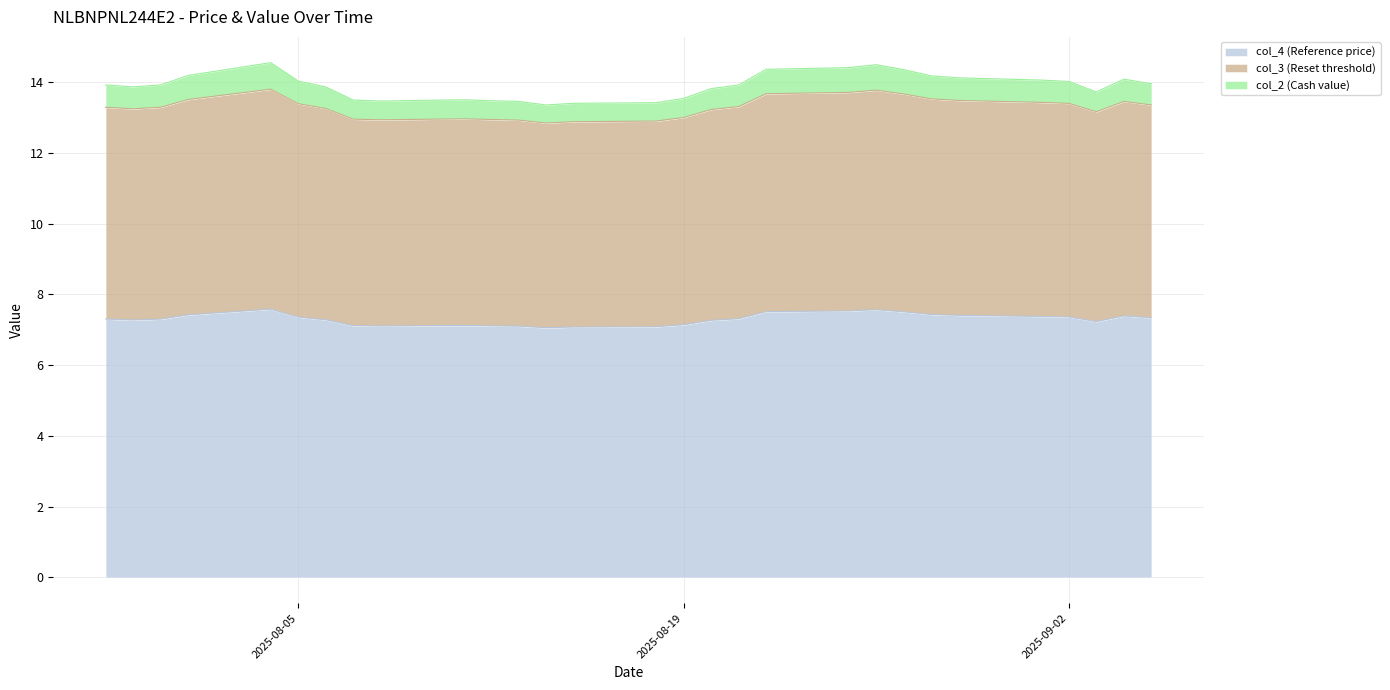

What is the minimum value for col_3 (Reset threshold)?

5.8